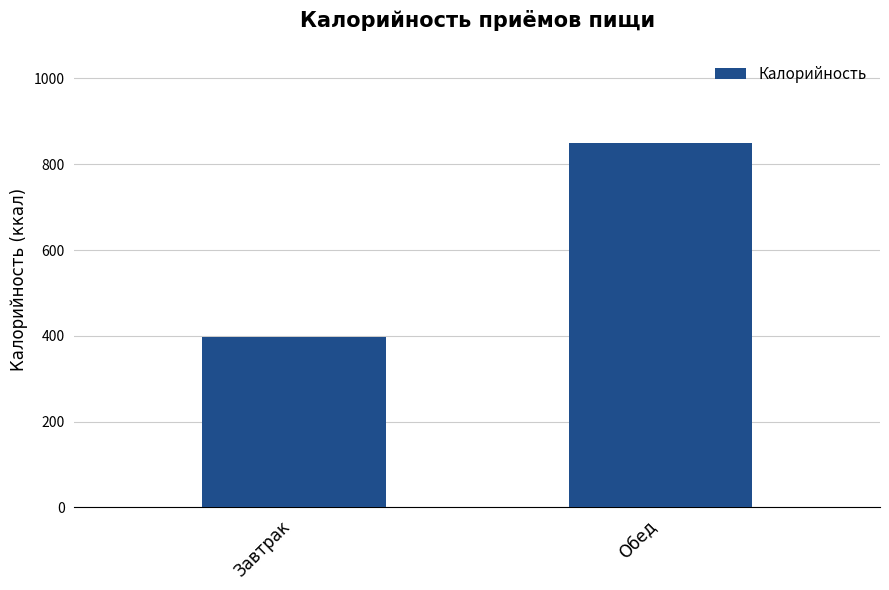

List the labels in order of value, smallest first.

Завтрак, Обед